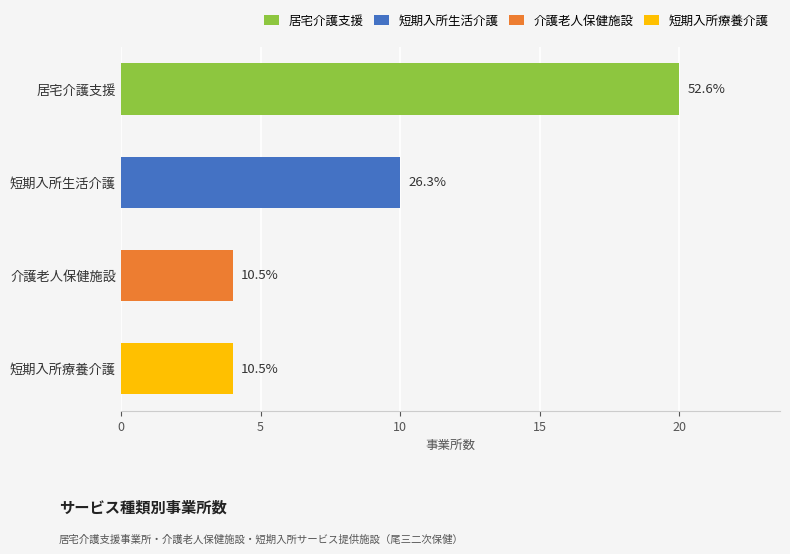

Is it true that the value at 介護老人保健施設 is 2?

False